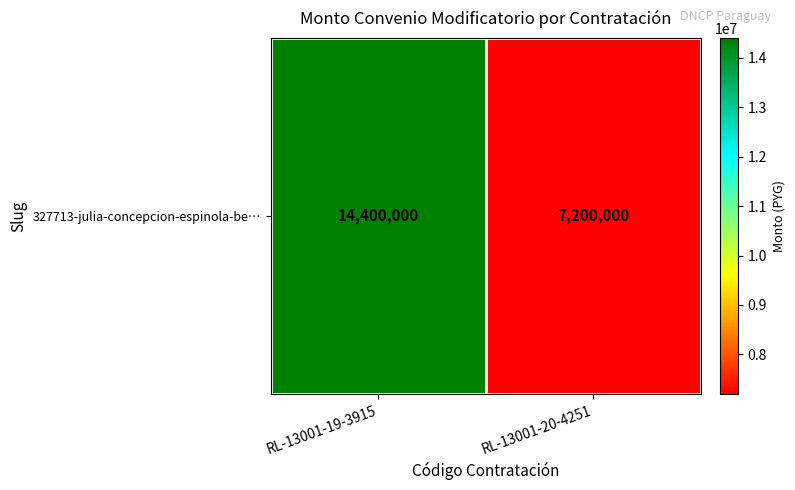

Between RL-13001-20-4251 and RL-13001-19-3915, which is larger?

RL-13001-19-3915